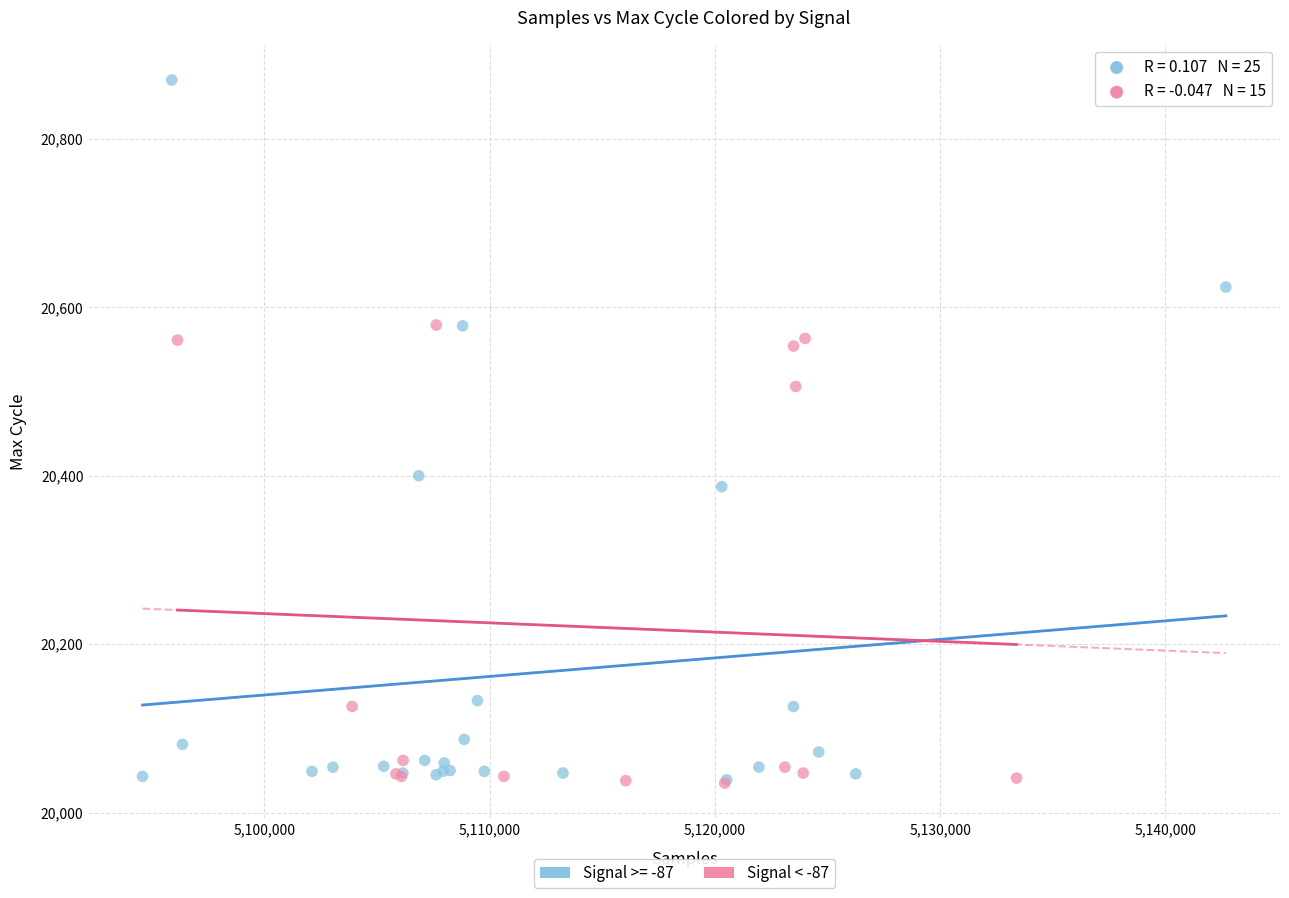

Which series reaches the maximum Y coordinate?

Signal >= -87